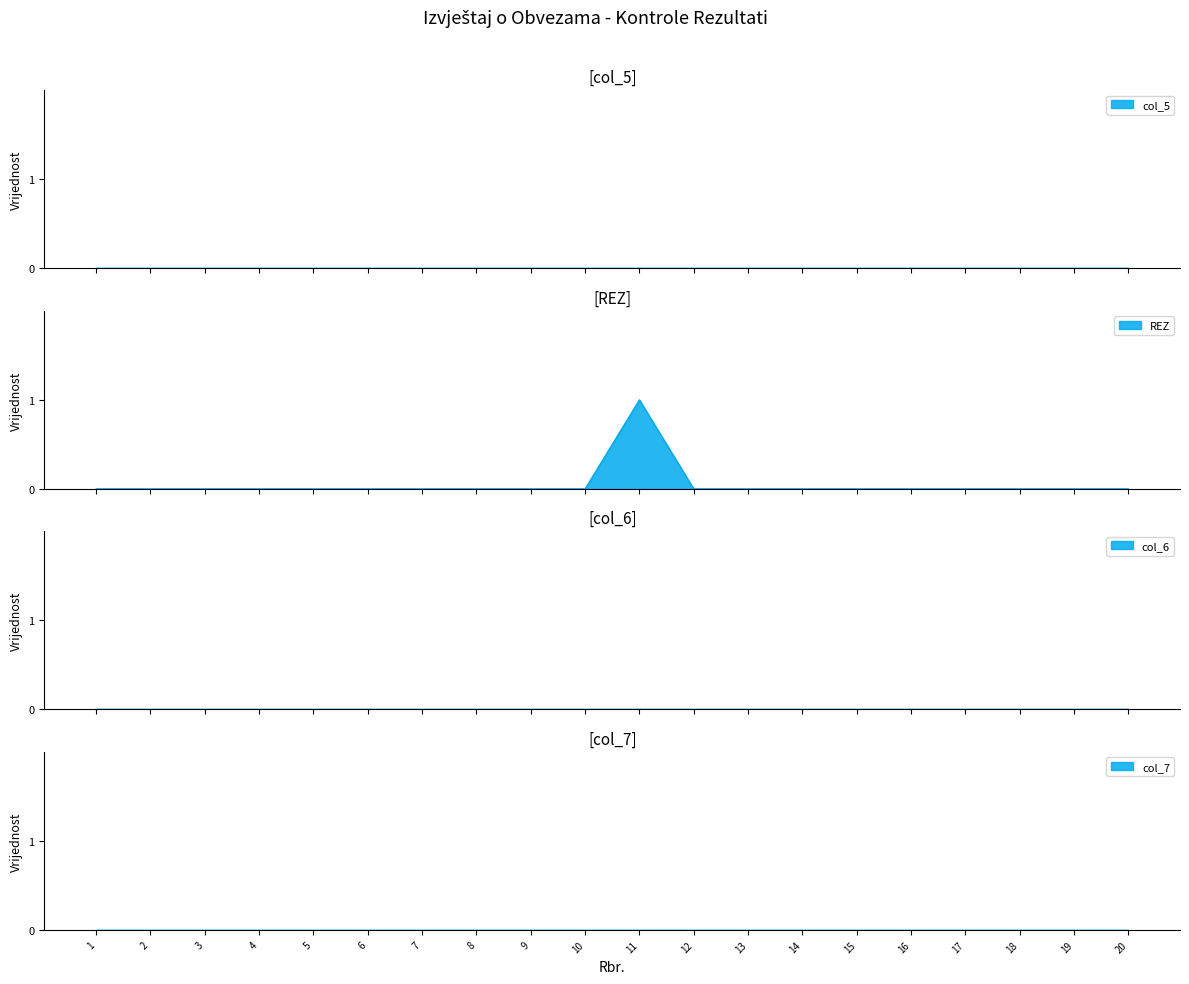

True or false: col_6 has a value of 0 at 15.

True